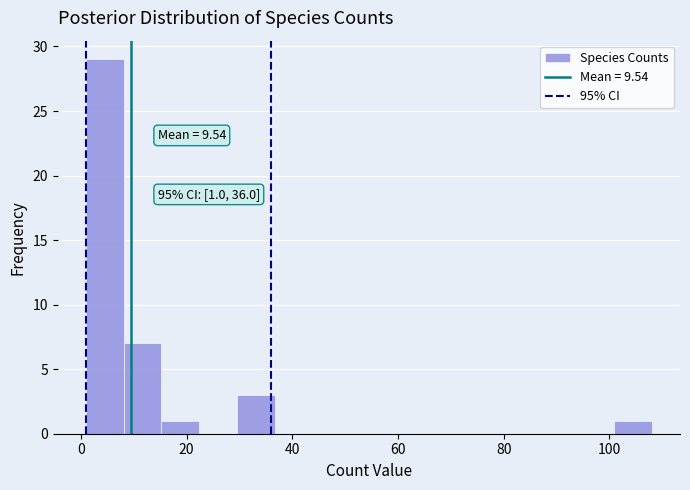

Around what value on the x-axis is the tallest bar? Give the approximate position of its centre, as read against the axis.

4